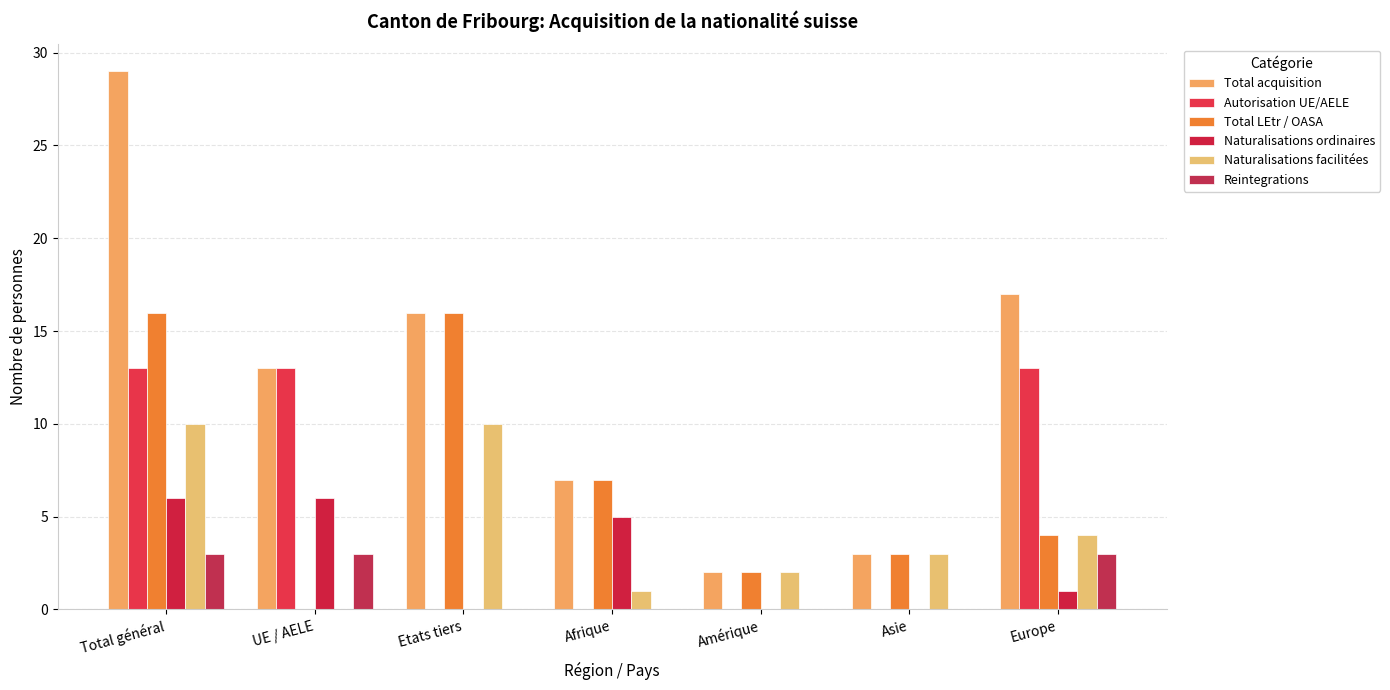

Which has a higher value, Europe or Amérique?

Europe